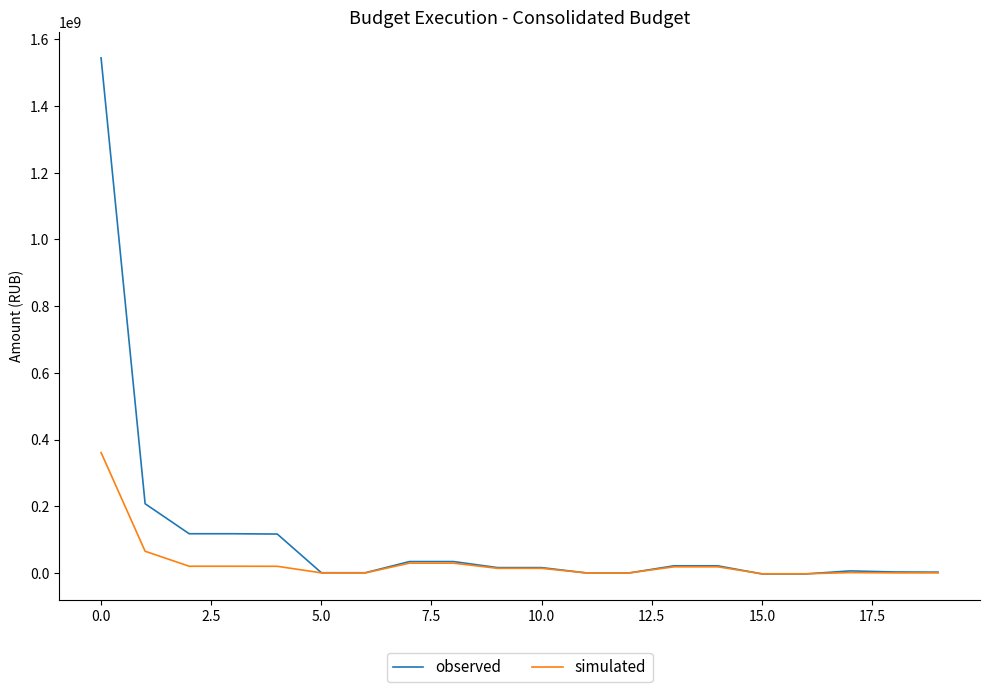

Which series has the largest total across all categories?

observed